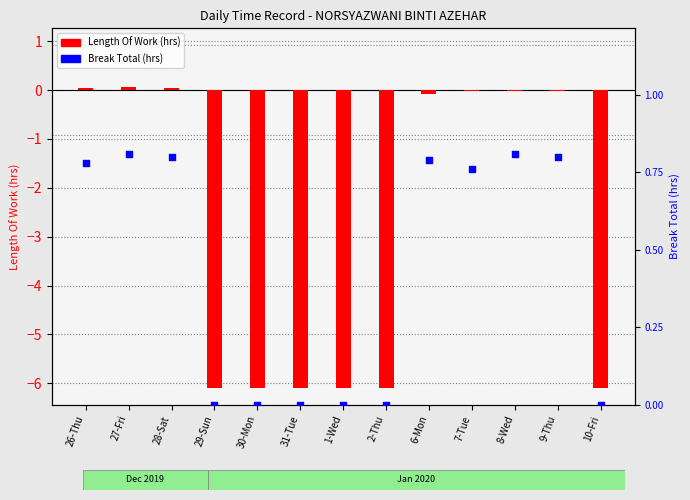

Which series has the largest Y range (max minus min)?

Length Of Work